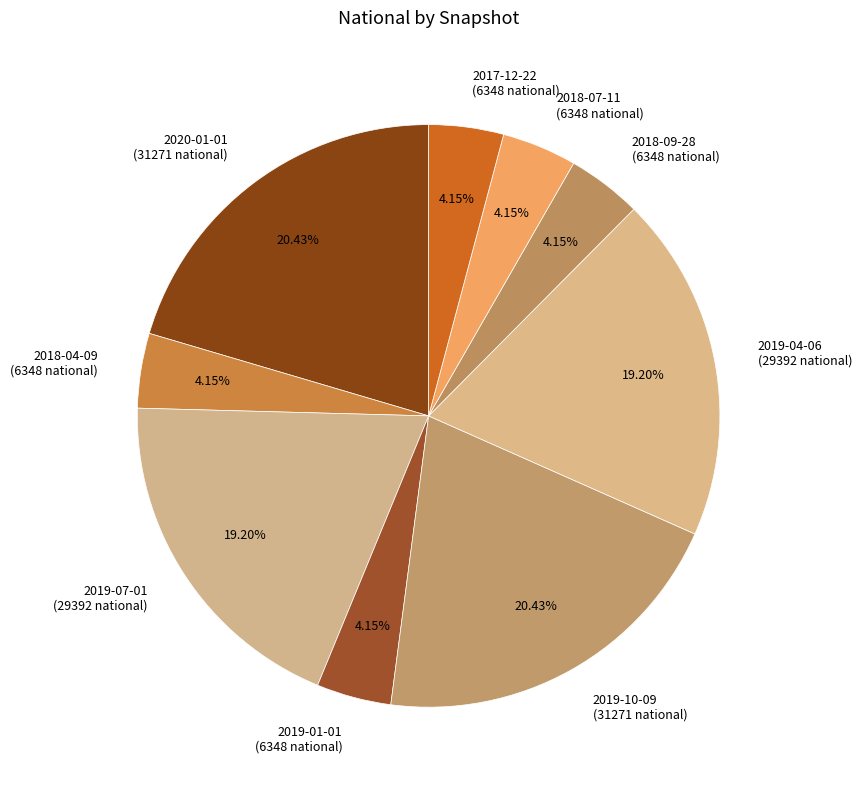

To the nearest percent, what is the difference between the largest and smallest slice percentages?

16%